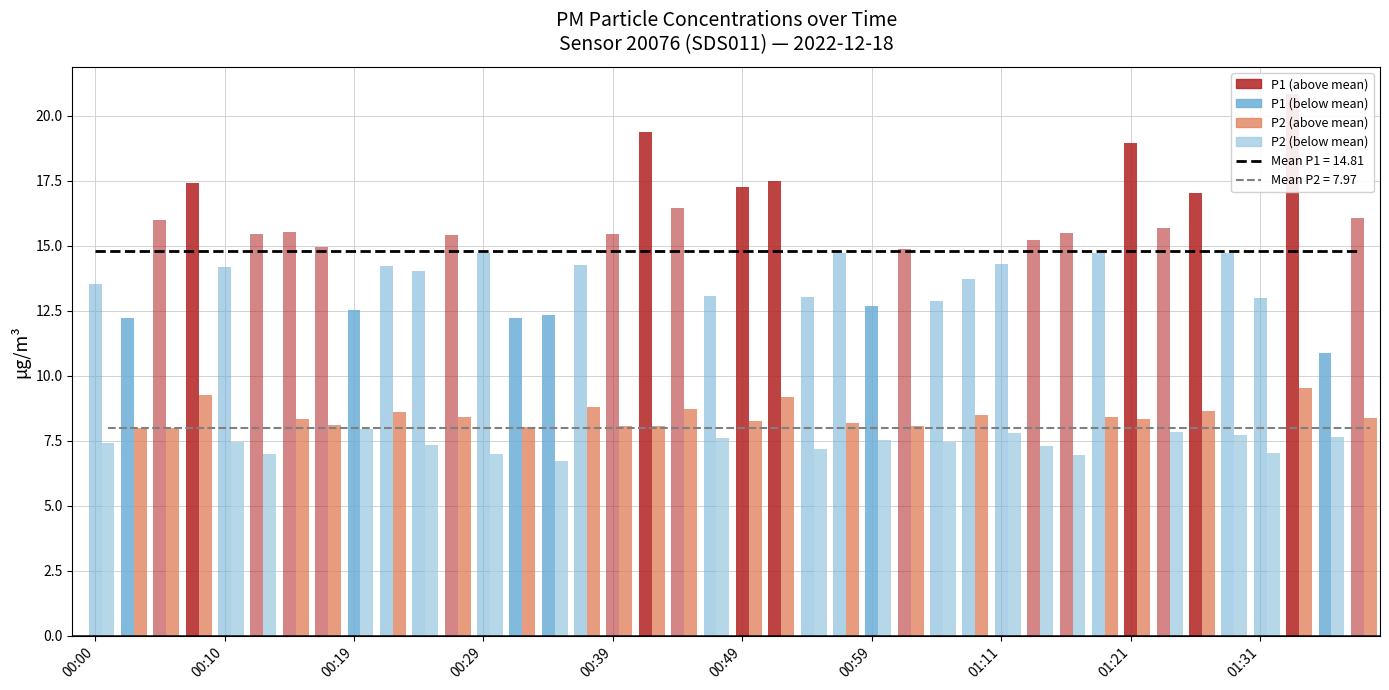

Is it true that Mean P2 (7.97 µg/m³) equals 1.8 at 33?

False